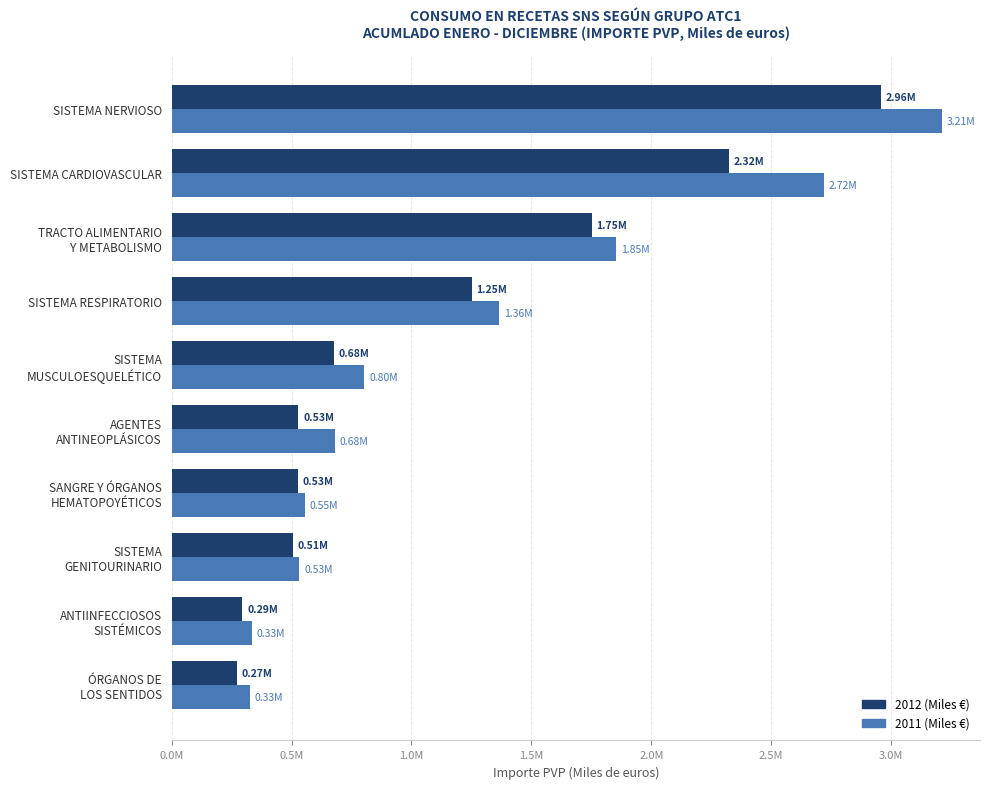

What are all the series names shown in the legend?

2012 (Miles €), 2011 (Miles €)